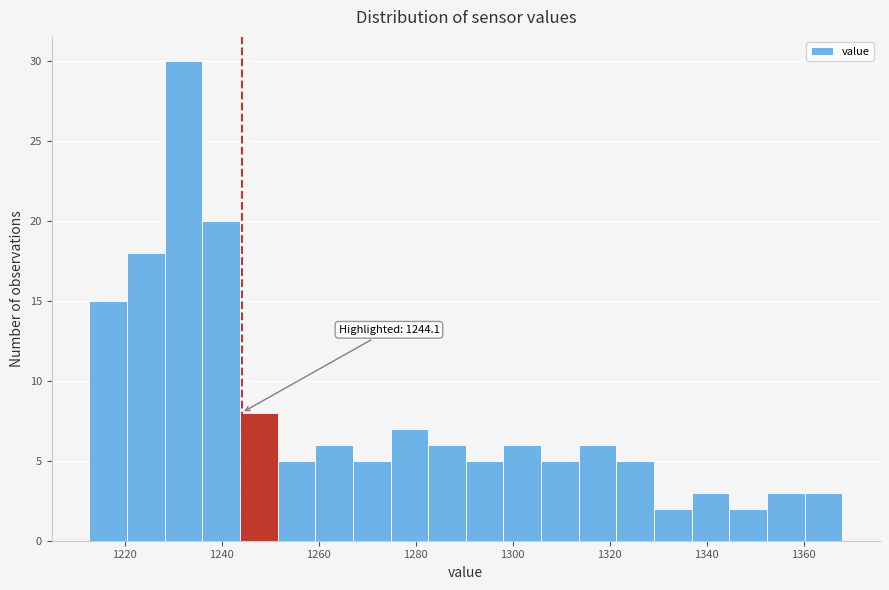

Around what value on the x-axis is the tallest bar? Give the approximate position of its centre, as read against the axis.

1232